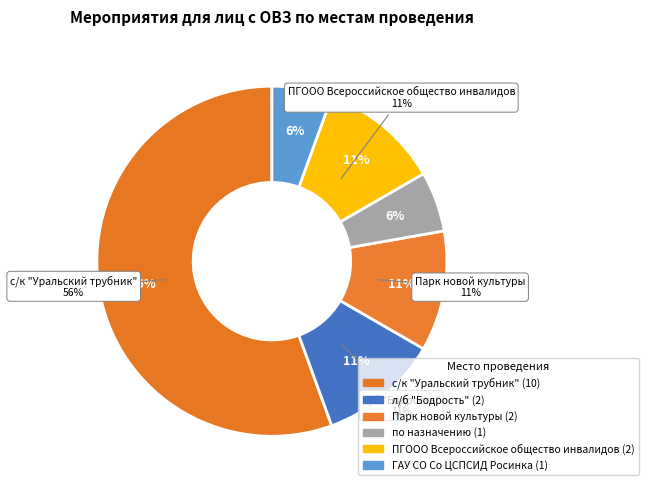

Approximately how many times larger is the value at по назначению compared to л/б "Бодрость"?

0.5